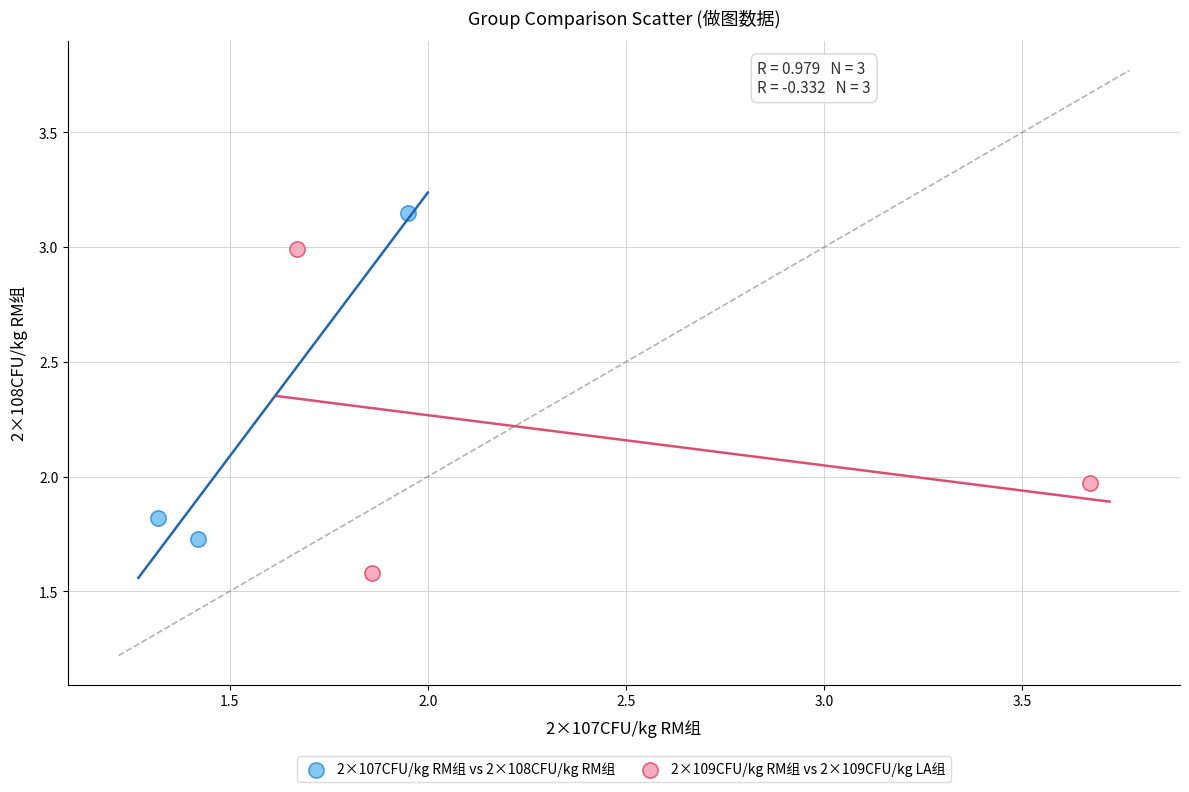

Which series reaches the minimum Y coordinate?

2×109CFU/kg RM组 vs 2×109CFU/kg LA组